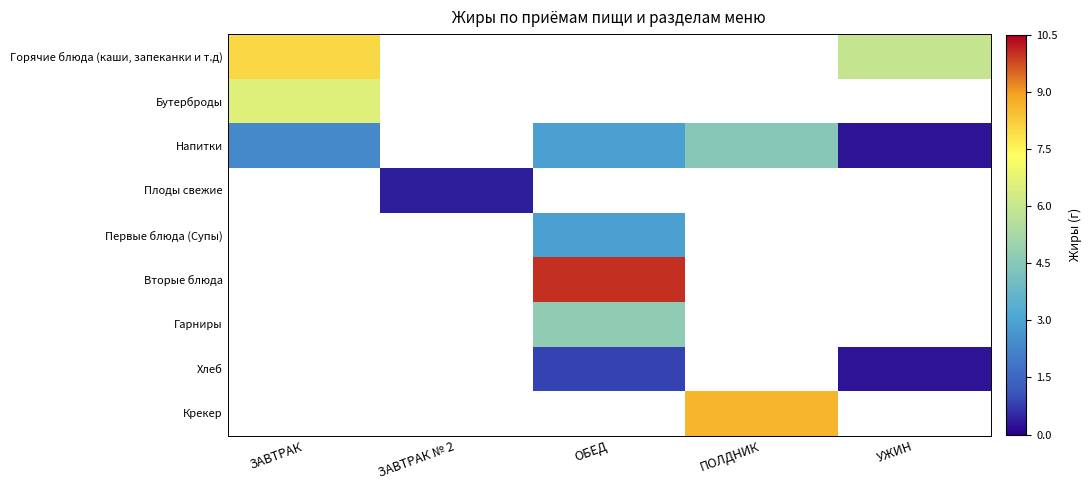

Which category has the highest value across all series?

ОБЕД